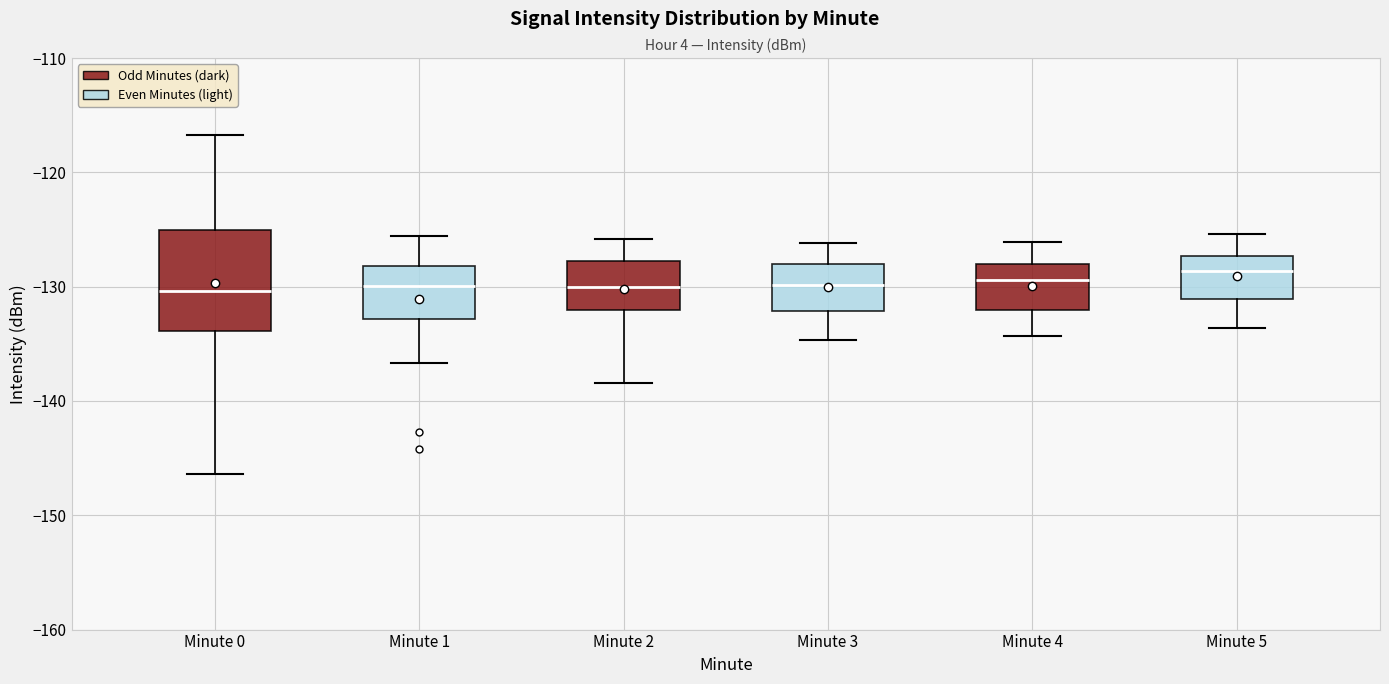

Reading left to right, transcribe this box plot: for each box, give where its median line is, the range the box spans, and where its two whiskers end, as read against the y-axis. The values are not printed on the chart, so give them approximately, as read against the axis.

Minute 0: median -130, box -134 to -125, whiskers -146 to -117
Minute 1: median -130, box -133 to -128, whiskers -137 to -126
Minute 2: median -130, box -132 to -128, whiskers -138 to -126
Minute 3: median -130, box -132 to -128, whiskers -135 to -126
Minute 4: median -129, box -132 to -128, whiskers -134 to -126
Minute 5: median -129, box -131 to -127, whiskers -134 to -125